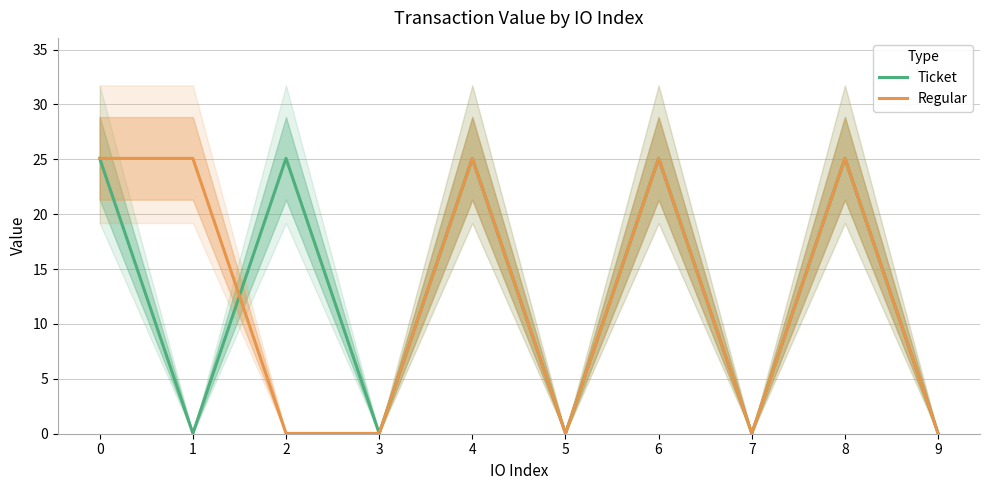

How many values in the Regular series exceed 25?

5